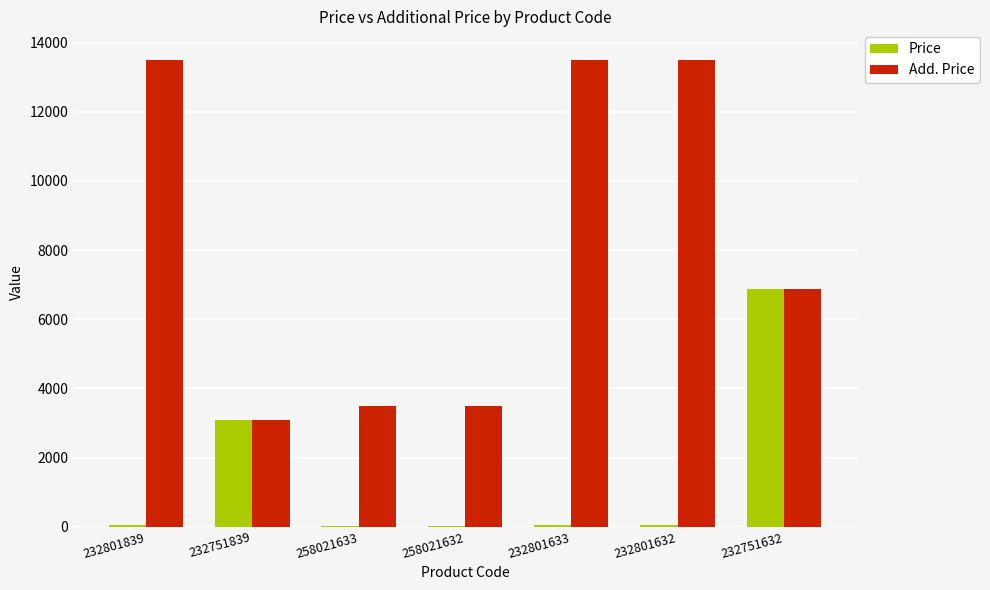

Does the chart contain stacked bars?

No